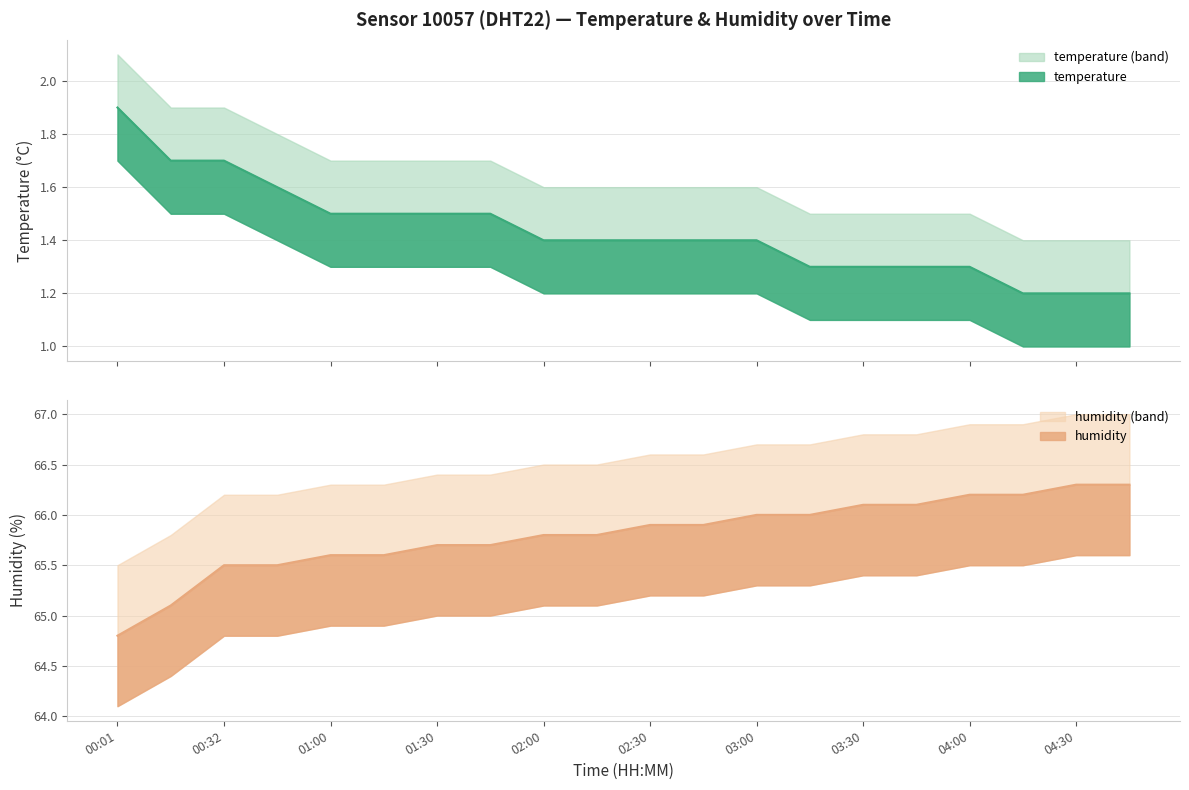

What is the label of the 15th point from the left?

03:30